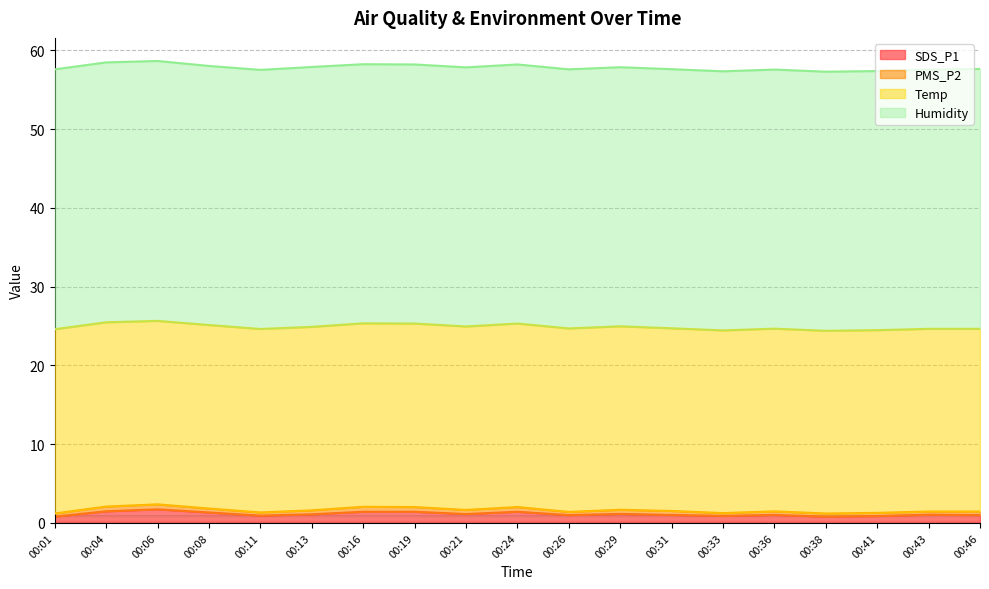

The PMS_P2 series shows 0.7 at 00:41. True or false?

False